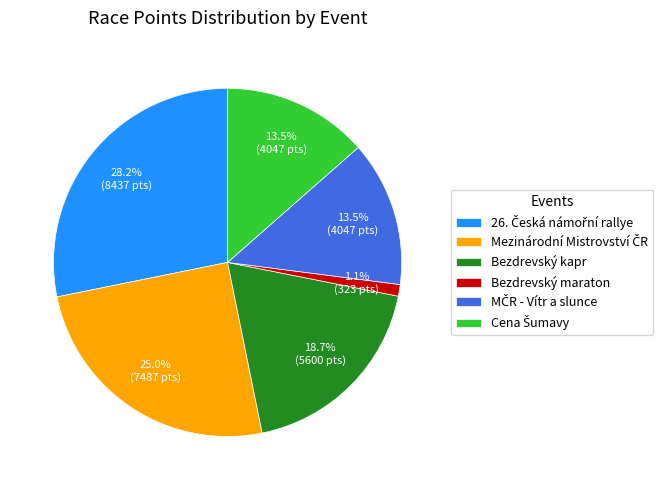

Is there a majority slice in this chart?

No